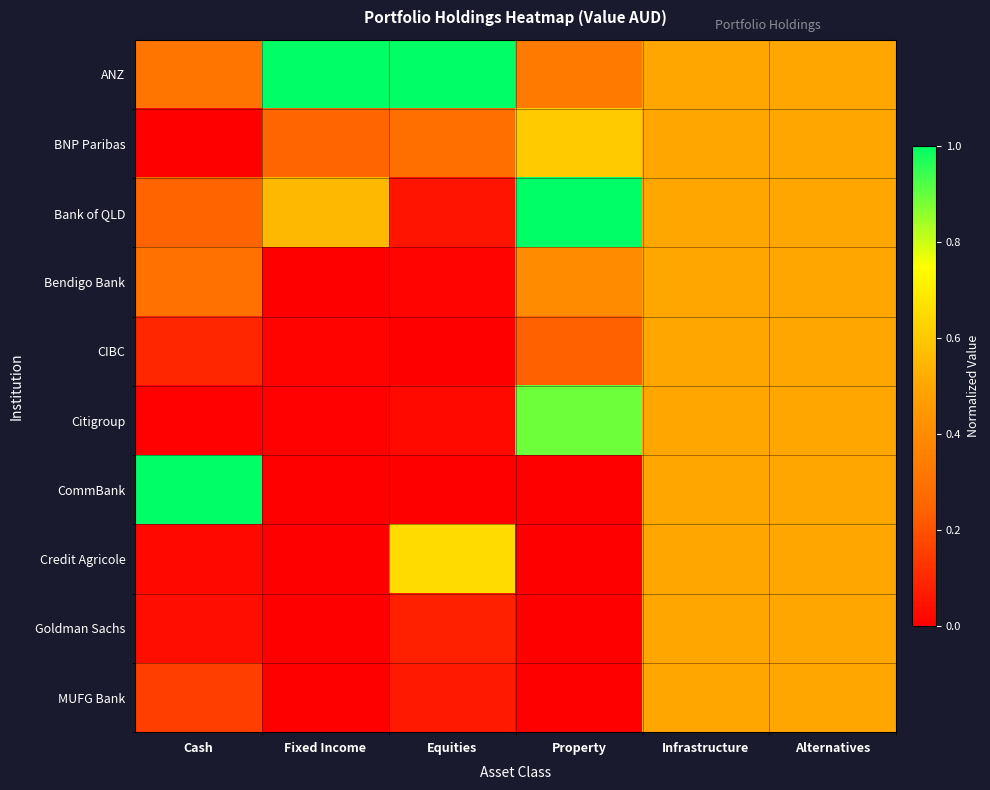

Which series has the largest total across all categories?

ANZ